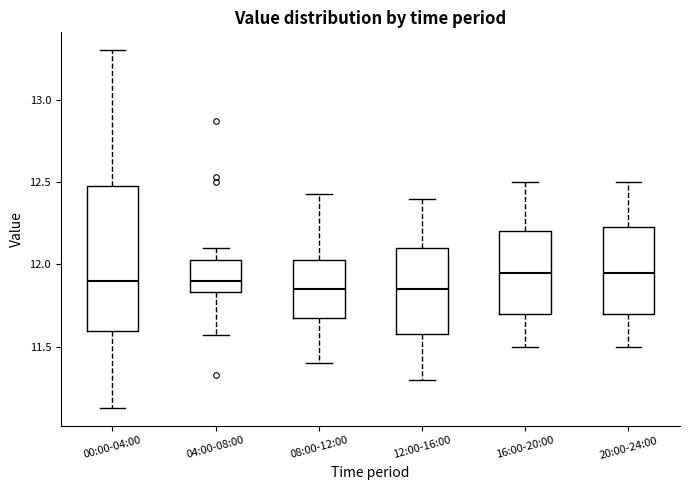

Reading left to right, transcribe this box plot: for each box, give where its median line is, the range the box spans, and where its two whiskers end, as read against the y-axis. The values are not printed on the chart, so give them approximately, as read against the axis.

00:00-04:00: median 11.90, box 11.60 to 12.50, whiskers 11.15 to 13.30
04:00-08:00: median 11.90, box 11.85 to 12.05, whiskers 11.55 to 12.10
08:00-12:00: median 11.85, box 11.70 to 12.05, whiskers 11.40 to 12.45
12:00-16:00: median 11.85, box 11.60 to 12.10, whiskers 11.30 to 12.40
16:00-20:00: median 11.95, box 11.70 to 12.20, whiskers 11.50 to 12.50
20:00-24:00: median 11.95, box 11.70 to 12.25, whiskers 11.50 to 12.50